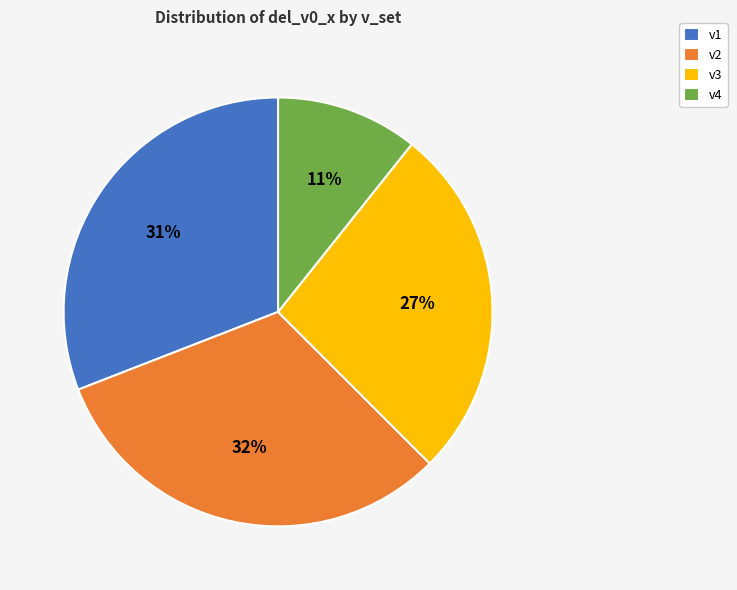

Does v2 represent more than half of the total?

No